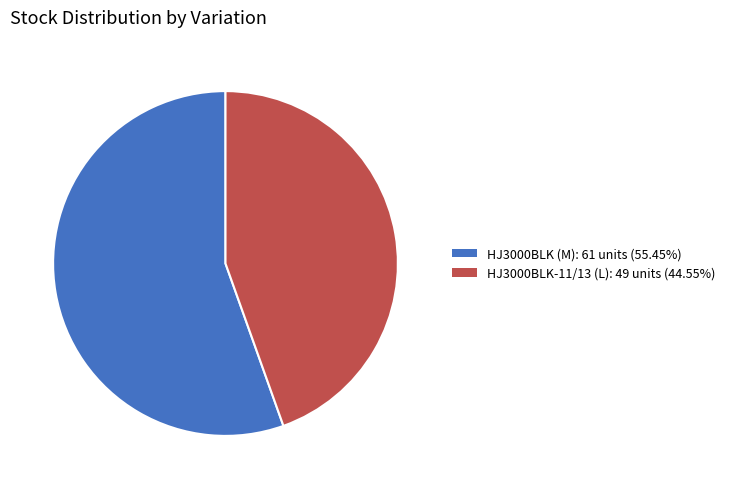

Is there a majority slice in this chart?

Yes